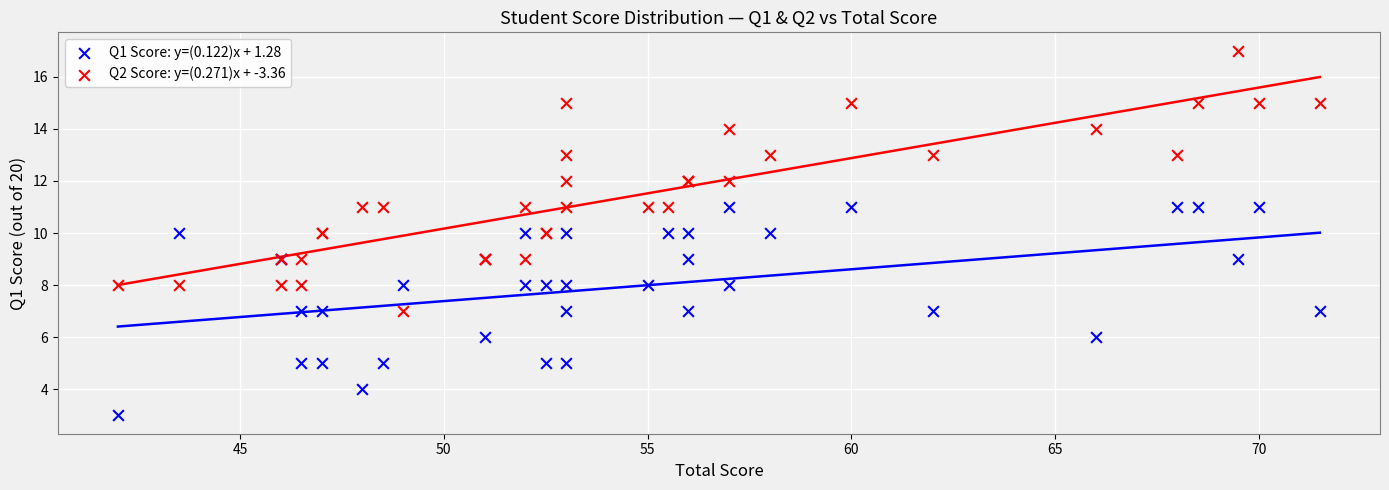

Which series has the widest spread of Y values?

Q2 Score: y=(0.271)x + -3.36